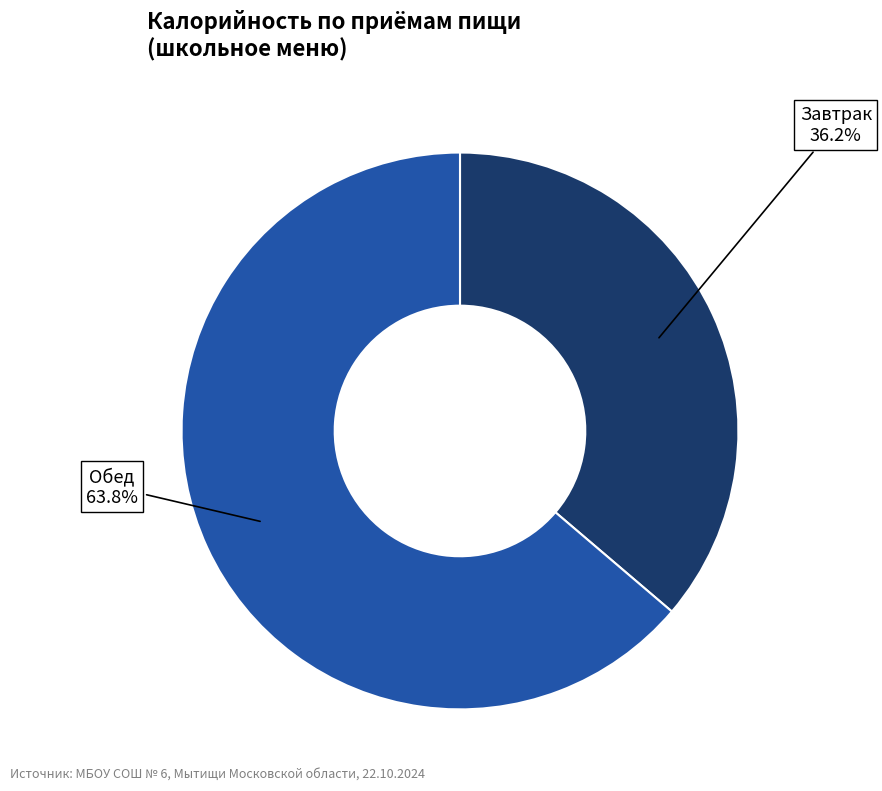

Is there any slice that represents more than half of the pie?

Yes